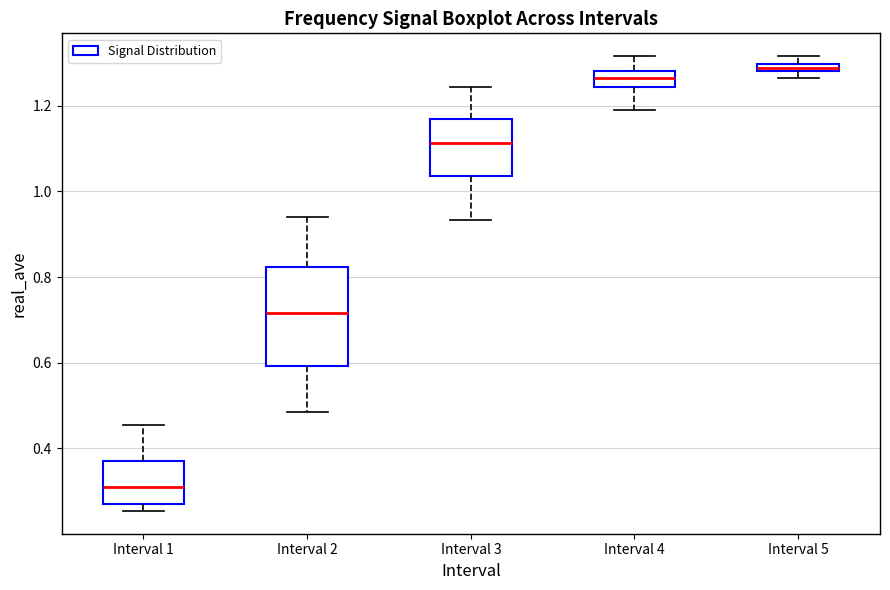

Where does the median line of the box for Interval 1 sit on the y-axis? The values are not printed on the chart, so give them approximately, as read against the axis.

0.30